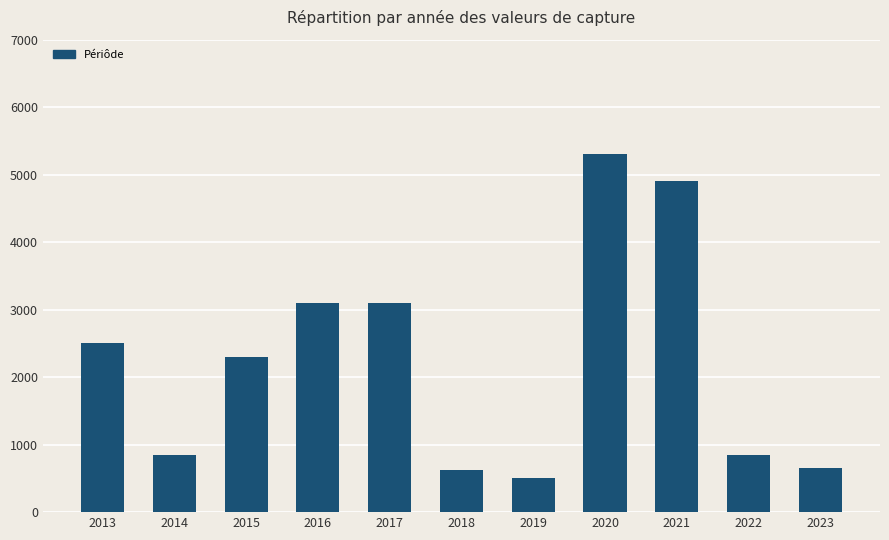

At which category does the chart reach its peak across all series?

2020